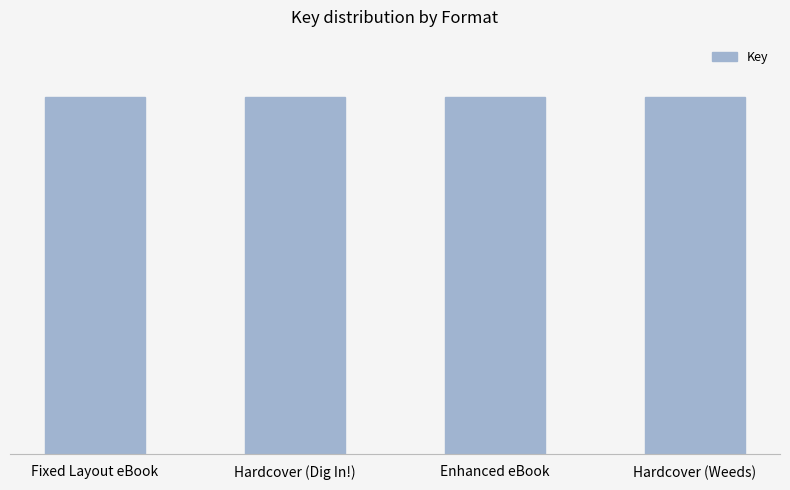

Does the chart contain any negative values?

No